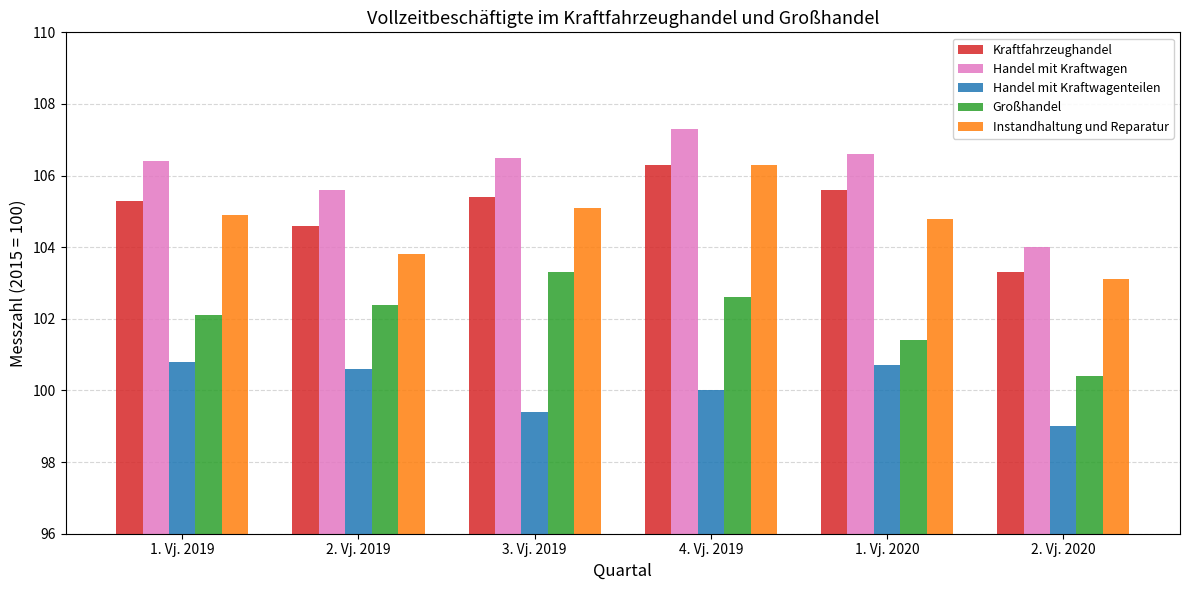

Where does the Kraftfahrzeughandel series first go above 105?

1. Vj. 2019